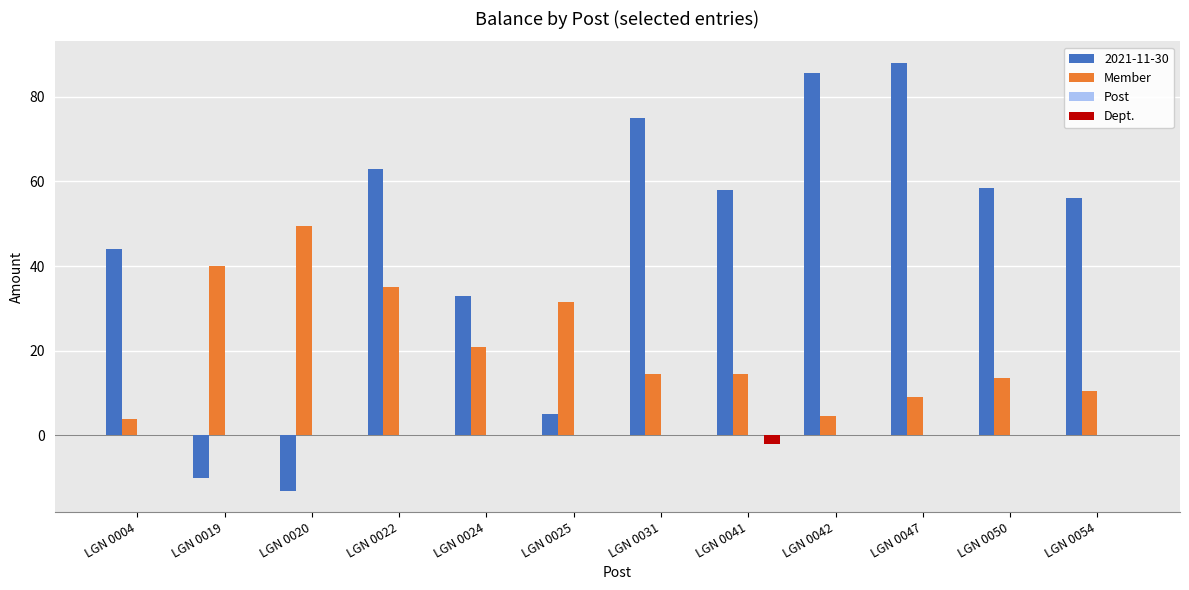

What is the maximum value shown in the chart?

88.0